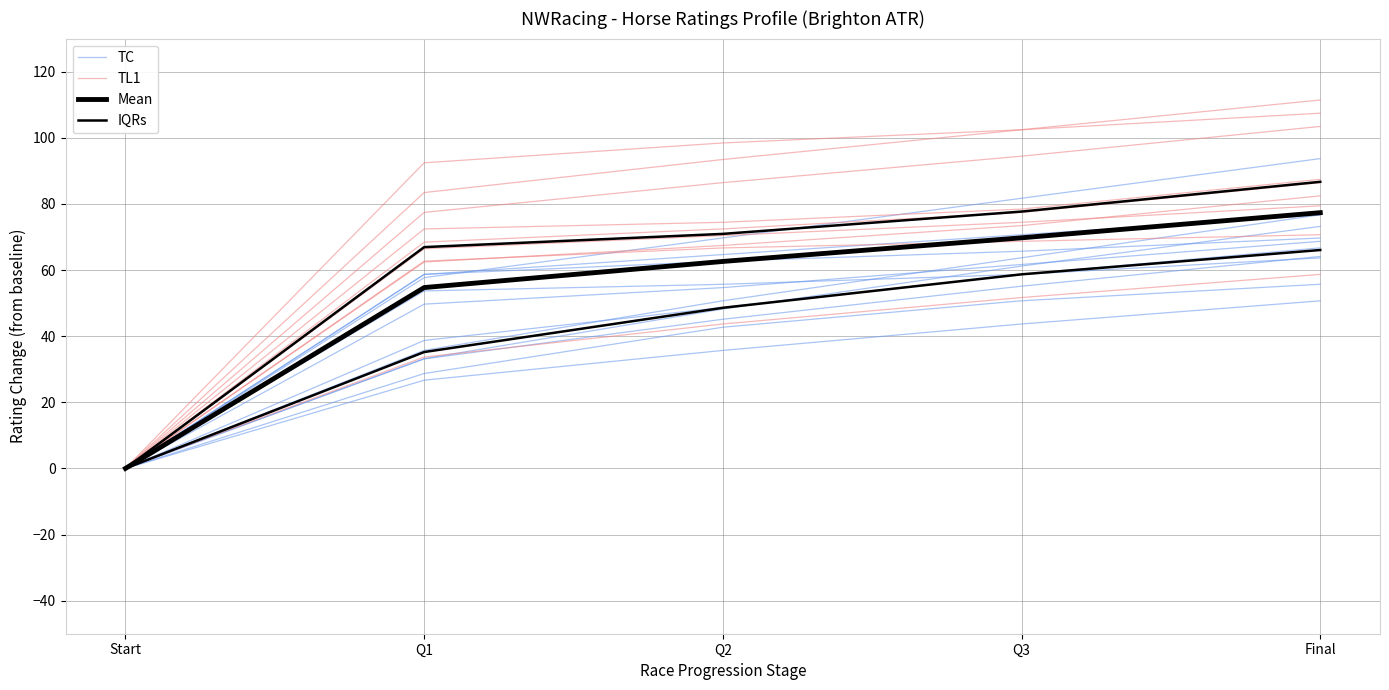

How many series are shown in this chart?

4